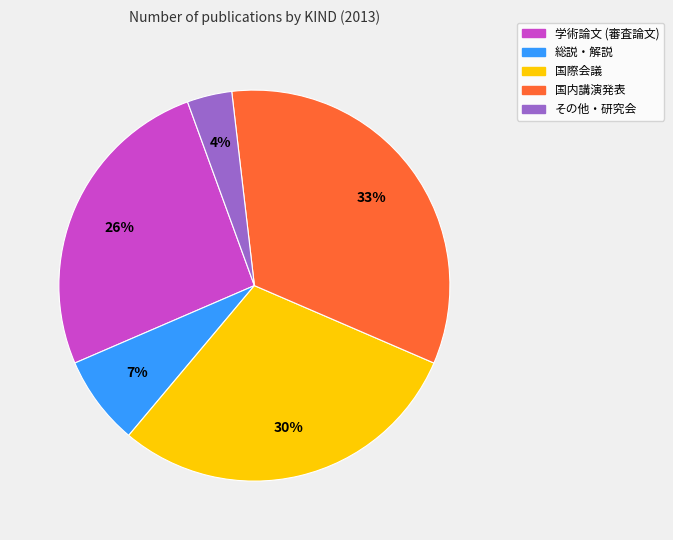

Does any single category account for the majority?

No